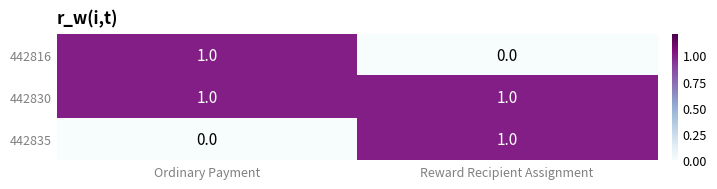

Is it true that 442816 equals 1 at Ordinary Payment?

True